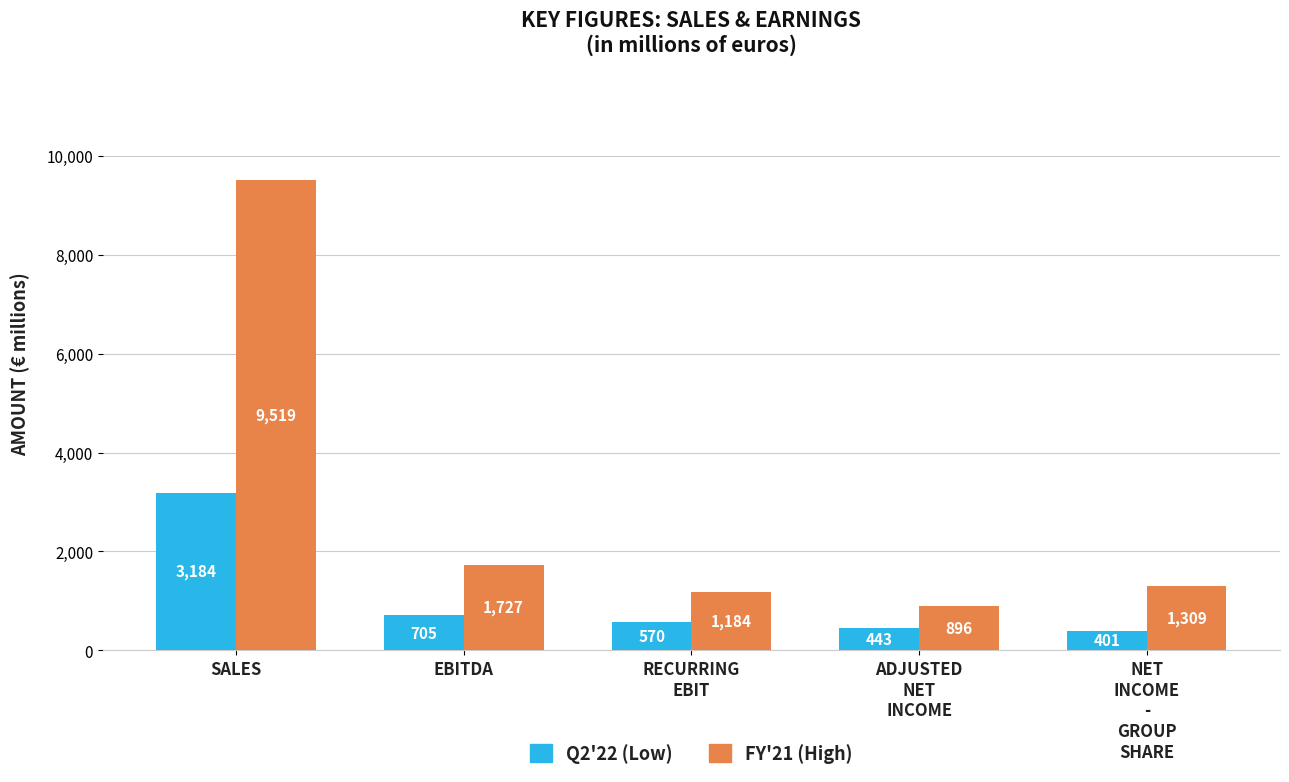

At which category is the sum across all series the highest?

SALES